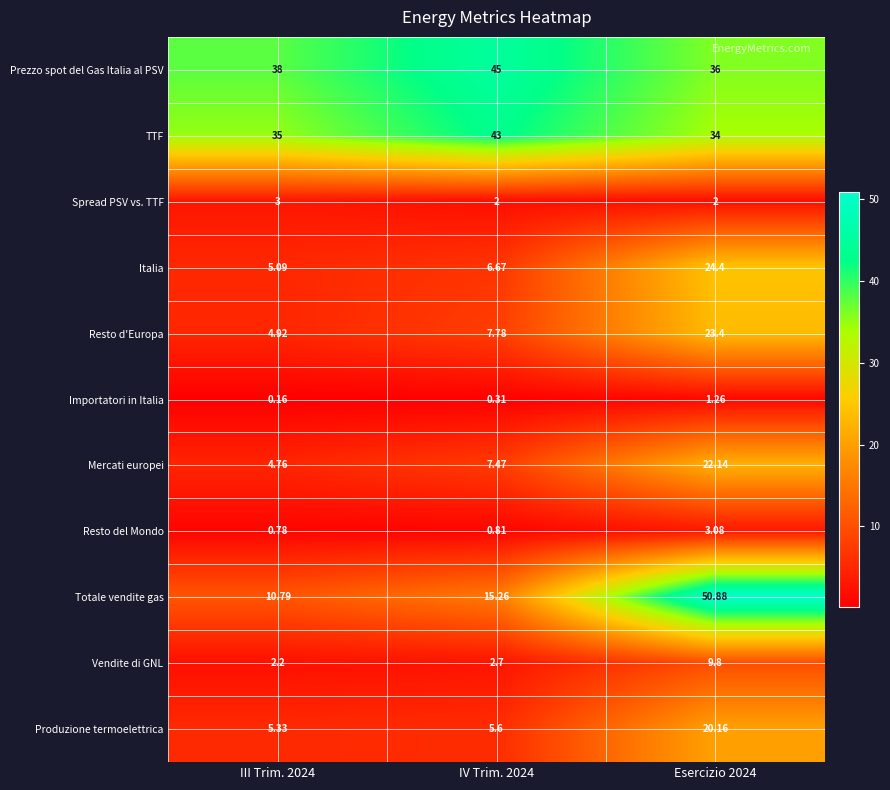

Is the value of Spread PSV vs. TTF at III Trim. 2024 greater than the value of Totale vendite gas at IV Trim. 2024?

No